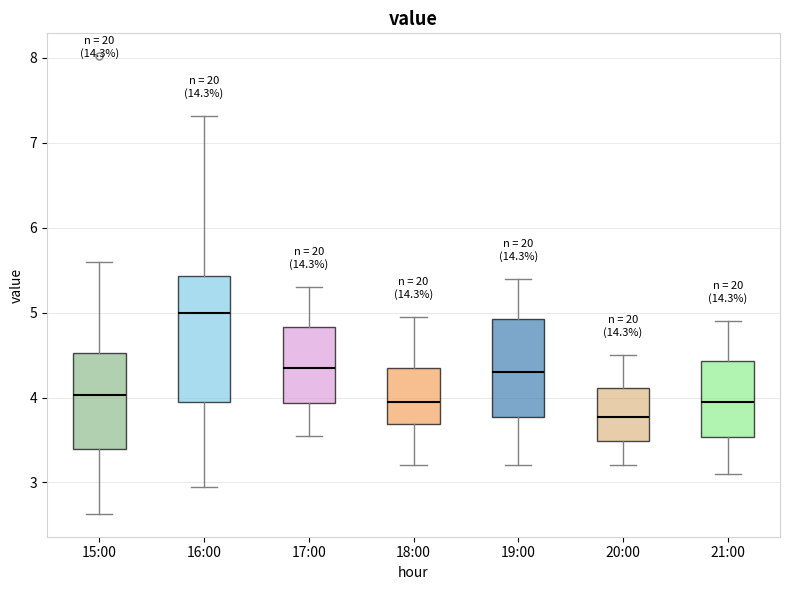

Comparing the boxes themselves (not the whiskers), which one is the tallest?

16:00